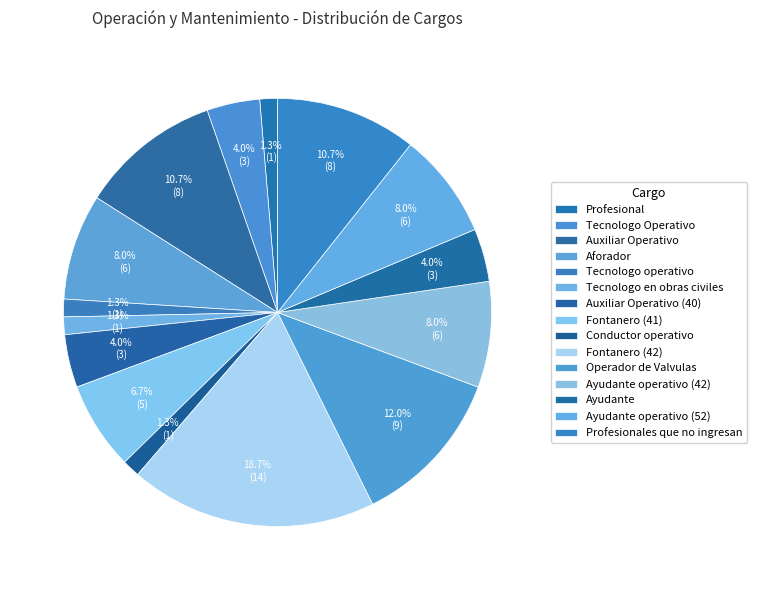

To the nearest percent, what is the average slice percentage?

7%